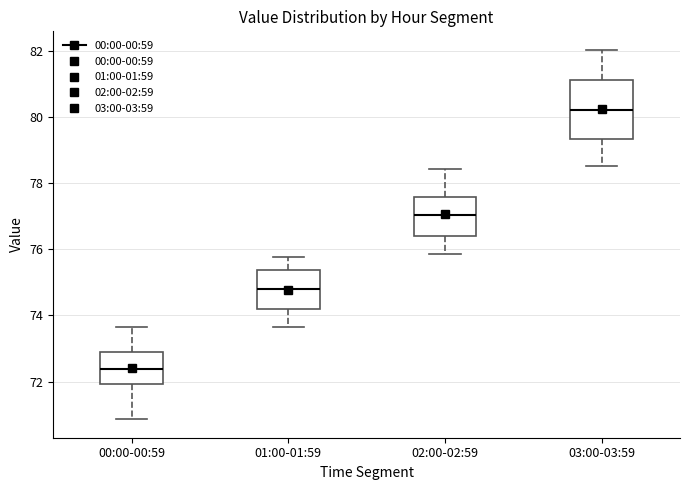

Reading left to right, transcribe this box plot: for each box, give where its median line is, the range the box spans, and where its two whiskers end, as read against the y-axis. The values are not printed on the chart, so give them approximately, as read against the axis.

00:00-00:59: median 72.4, box 72.0 to 72.8, whiskers 70.8 to 73.6
01:00-01:59: median 74.8, box 74.2 to 75.4, whiskers 73.6 to 75.8
02:00-02:59: median 77.0, box 76.4 to 77.6, whiskers 75.8 to 78.4
03:00-03:59: median 80.2, box 79.4 to 81.2, whiskers 78.6 to 82.0